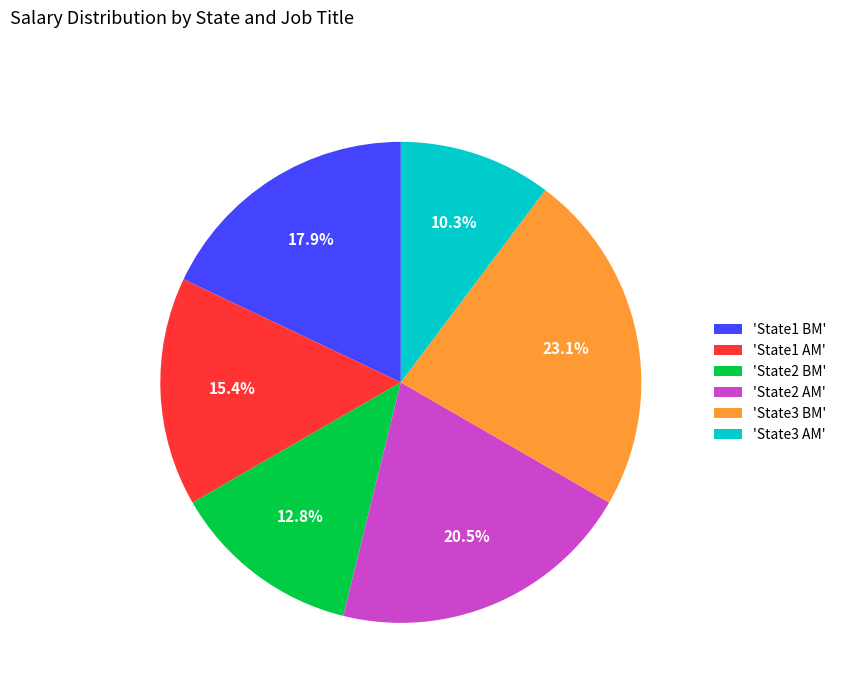

Which slice is the smallest?

'State3 AM'